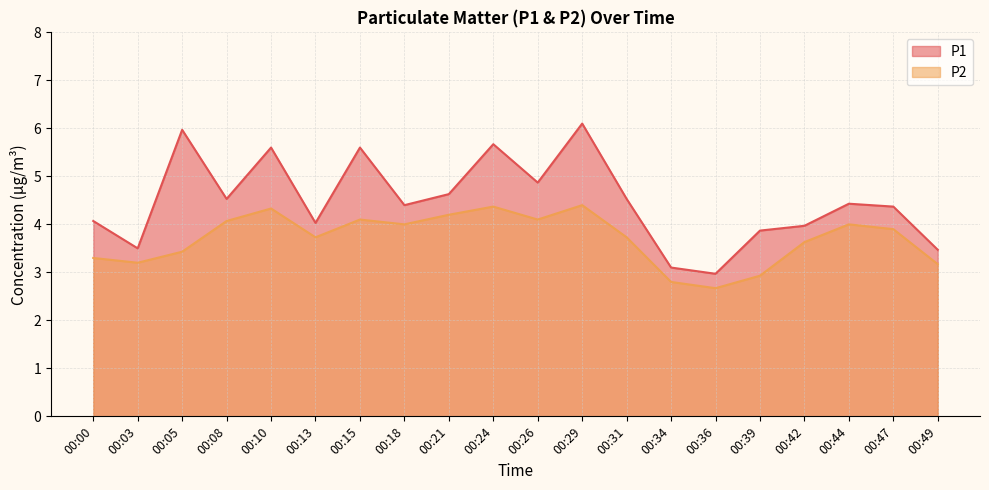

What is the sum of the P2 values at 00:03 and 00:10?

7.5